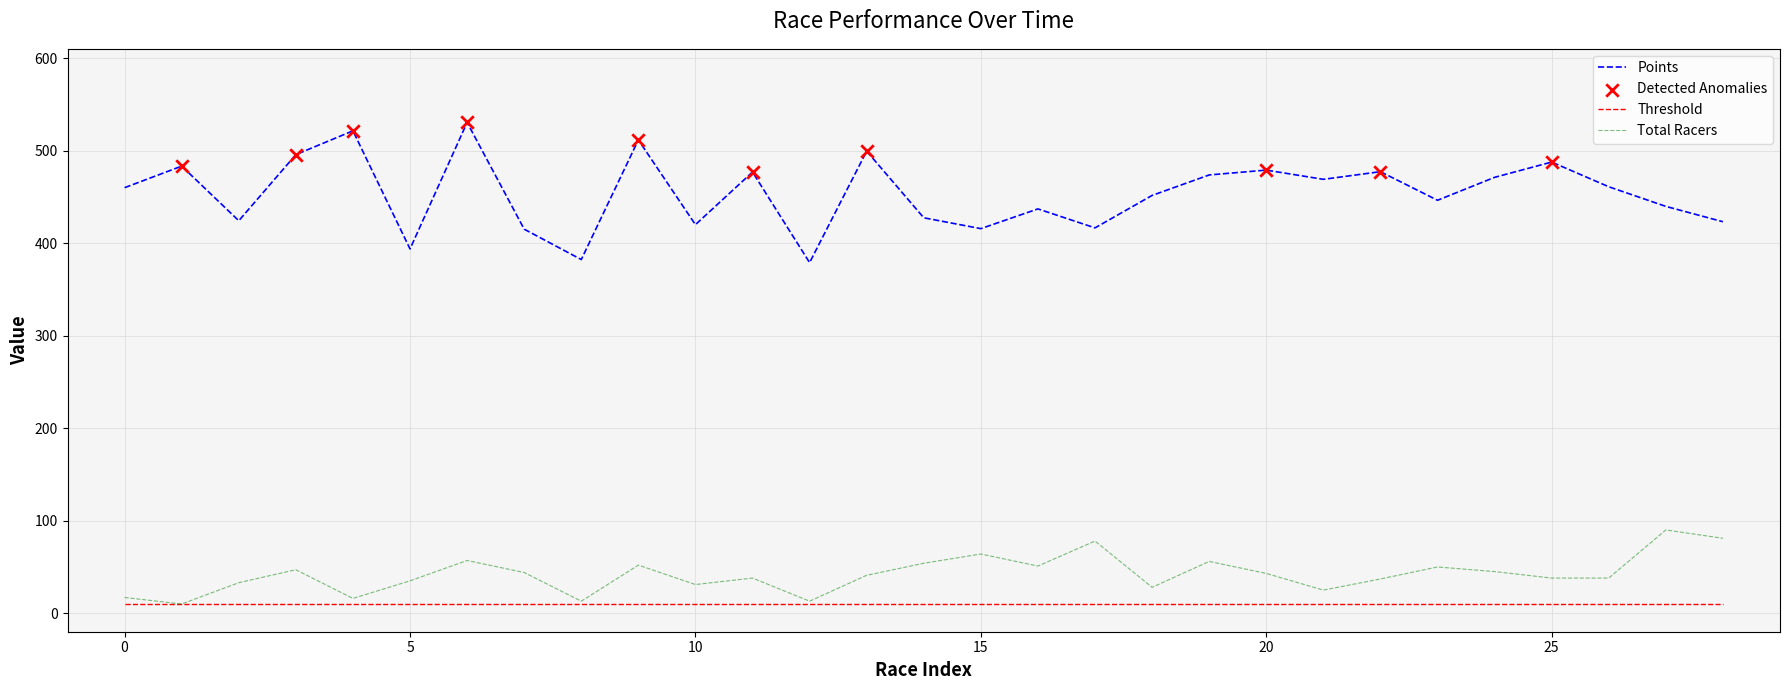

True or false: Points and Total Racers cross at least once.

False